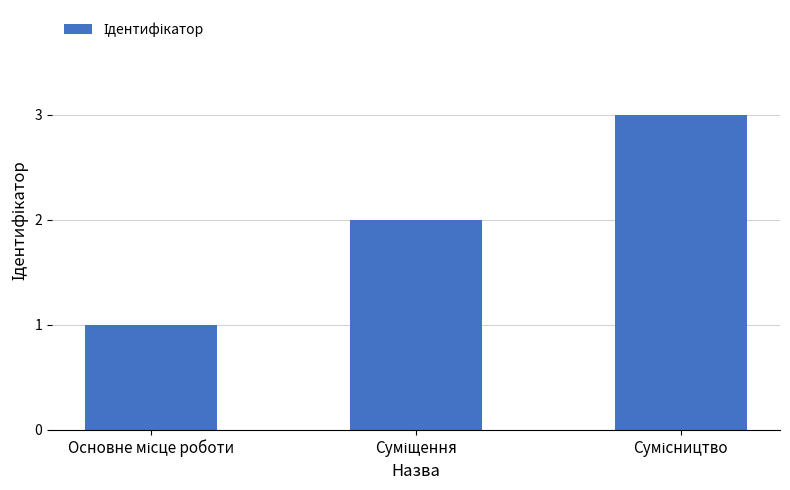

Reading left to right, extract all data points from this chart.

1	2	3